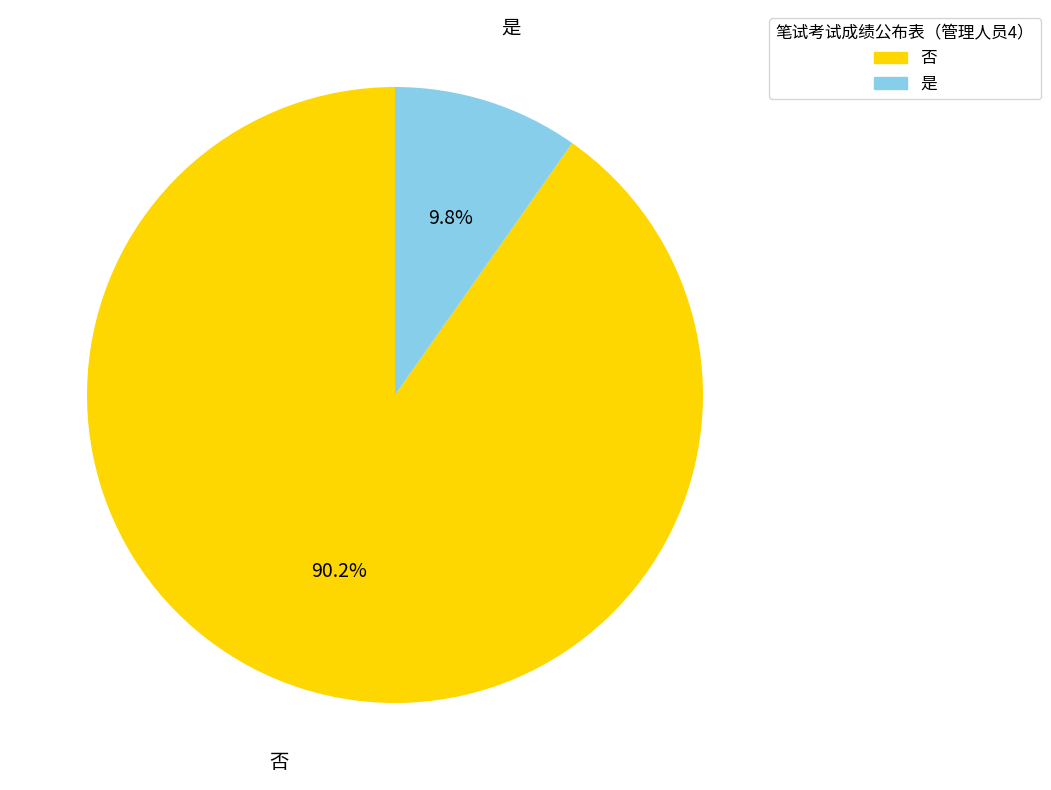

What is the total percentage of 是 and 否?

100.0%